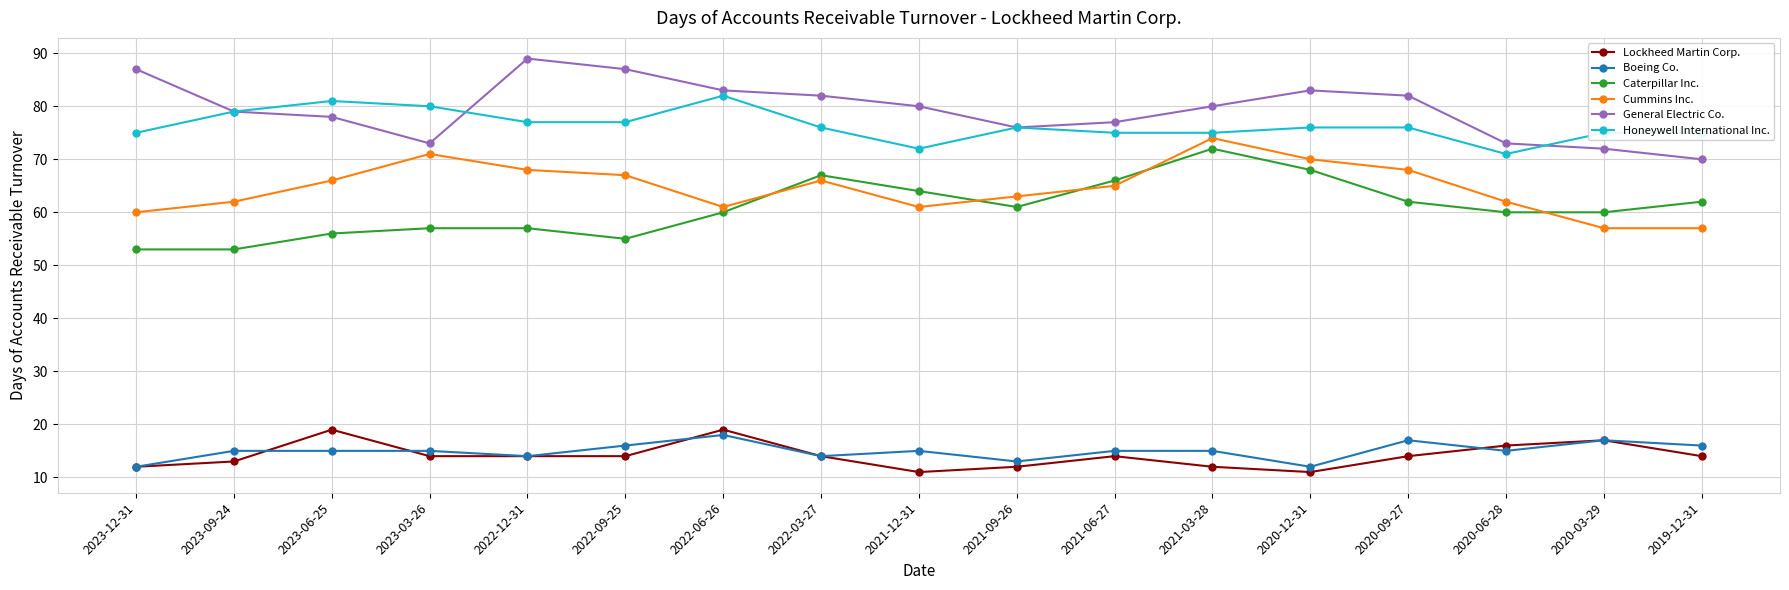

What is the spread (max minus min) of values at 2021-12-31?

69